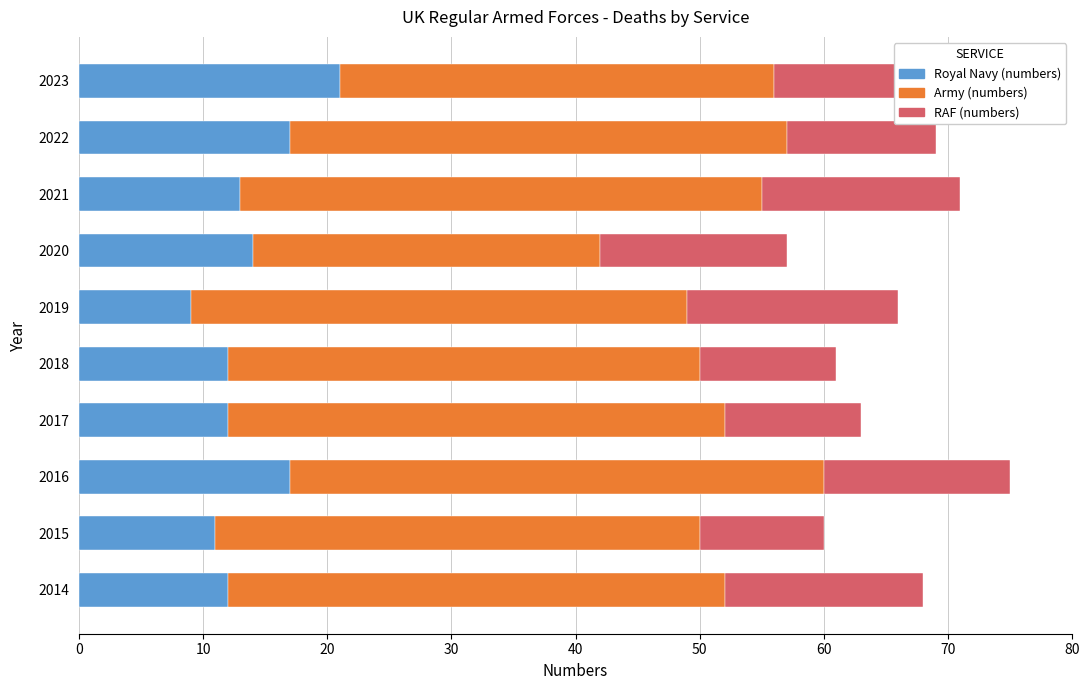

Reading left to right, list all the values displayed in this chart.

Royal Navy (numbers): 12	11	17	12	12	9	14	13	17	21
Army (numbers): 40	39	43	40	38	40	28	42	40	35
RAF (numbers): 16	10	15	11	11	17	15	16	12	17